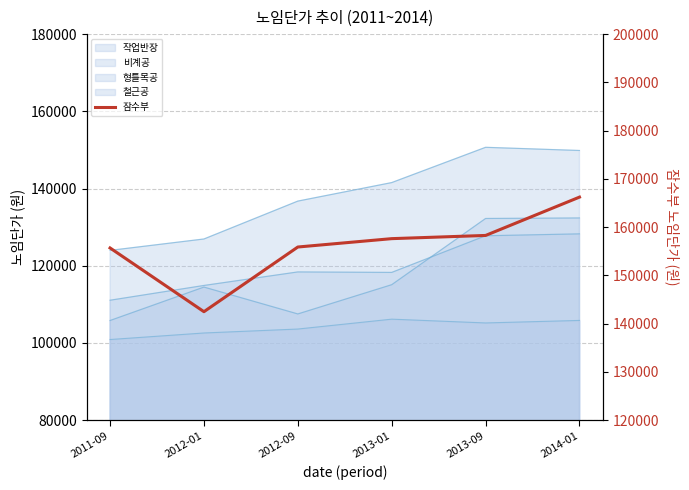

What is the greatest value displayed?

166216